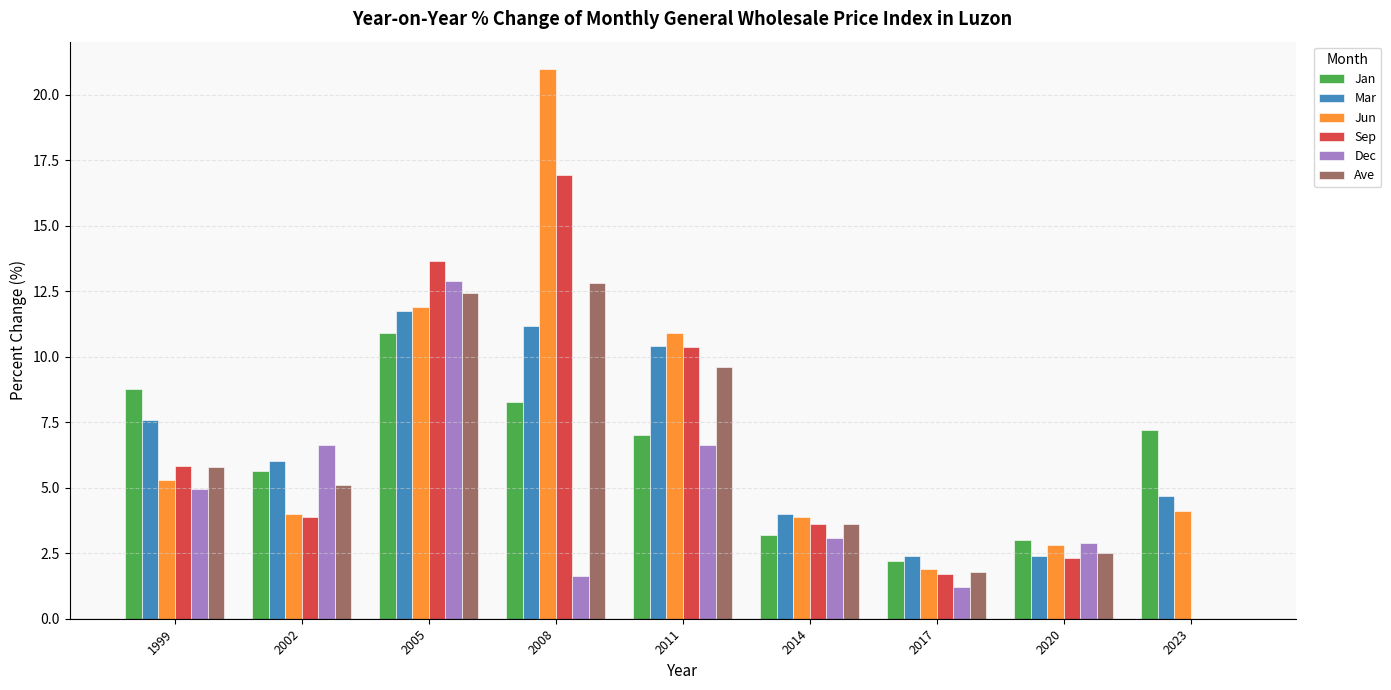

Is the value of Mar at 2011 greater than the value of Dec at 2011?

Yes